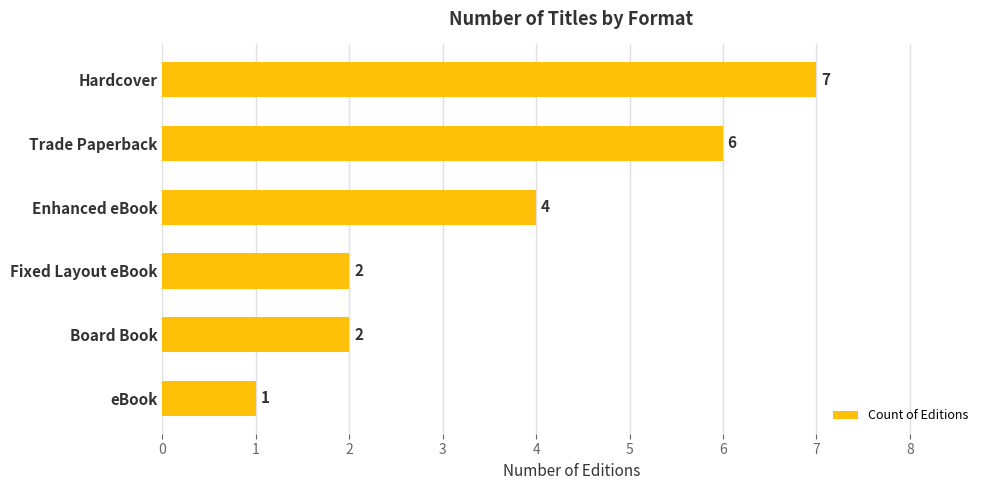

How many data points does each series have?

6